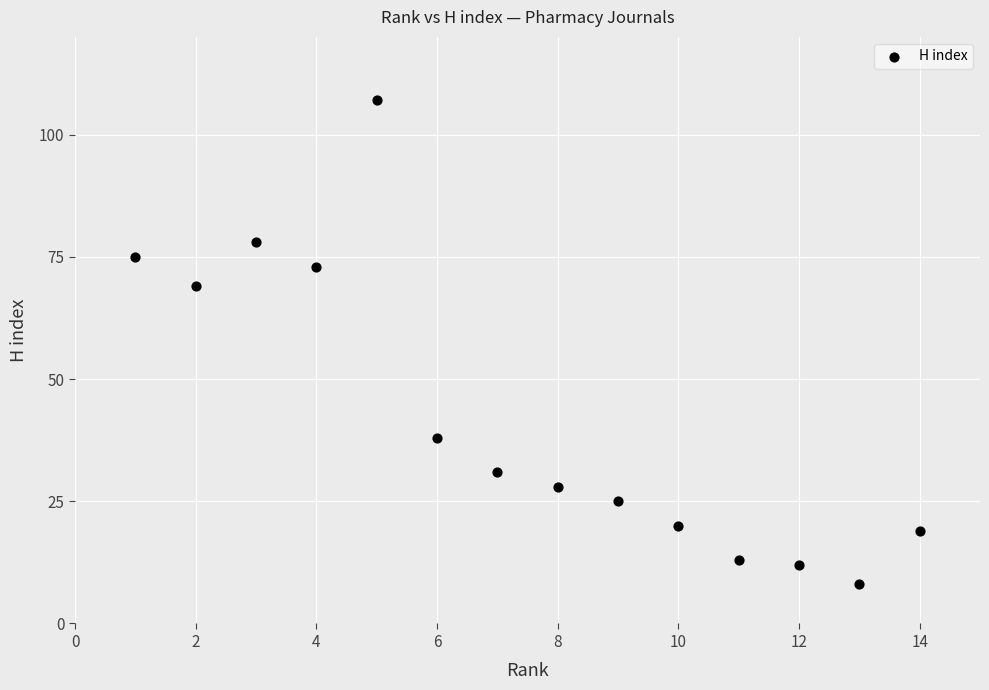

What is the range of Y values (max minus min)?

99